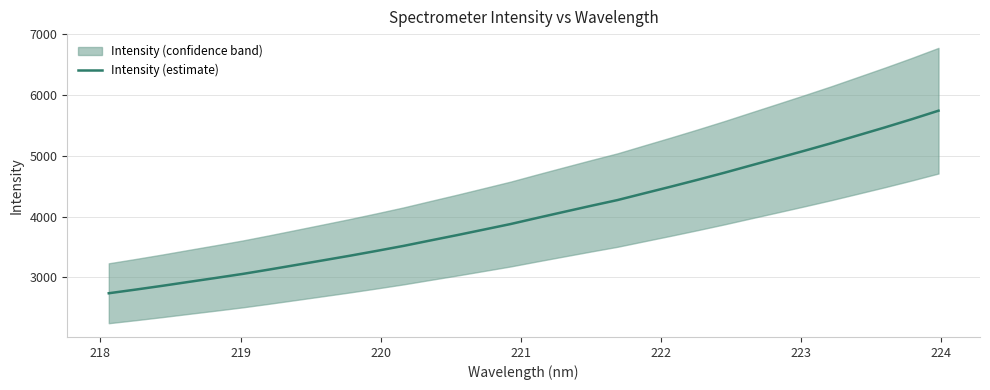

What is the minimum value for Intensity (estimate)?

2739.5